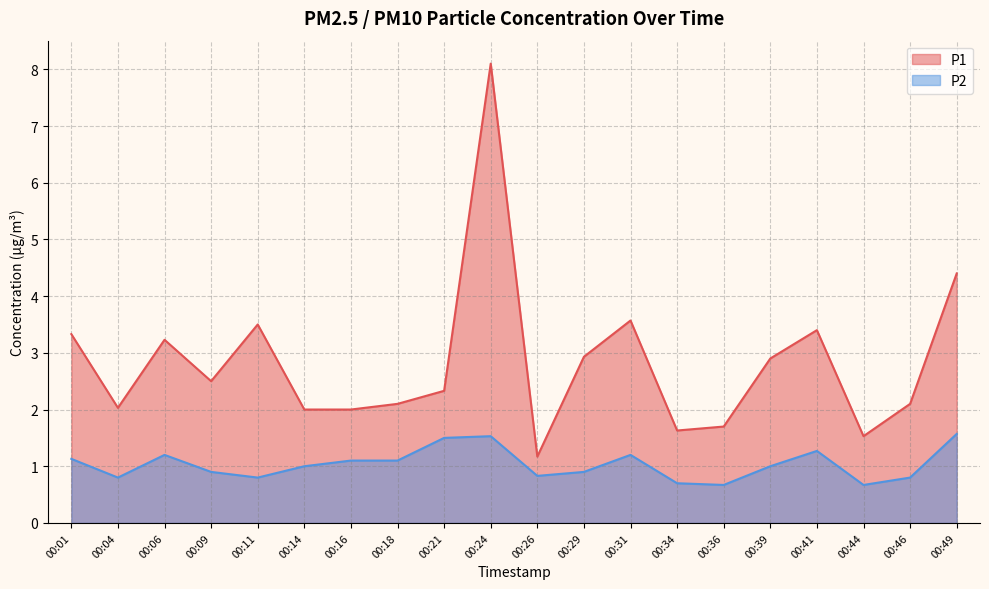

The P1 series shows 1.4 at 00:46. True or false?

False